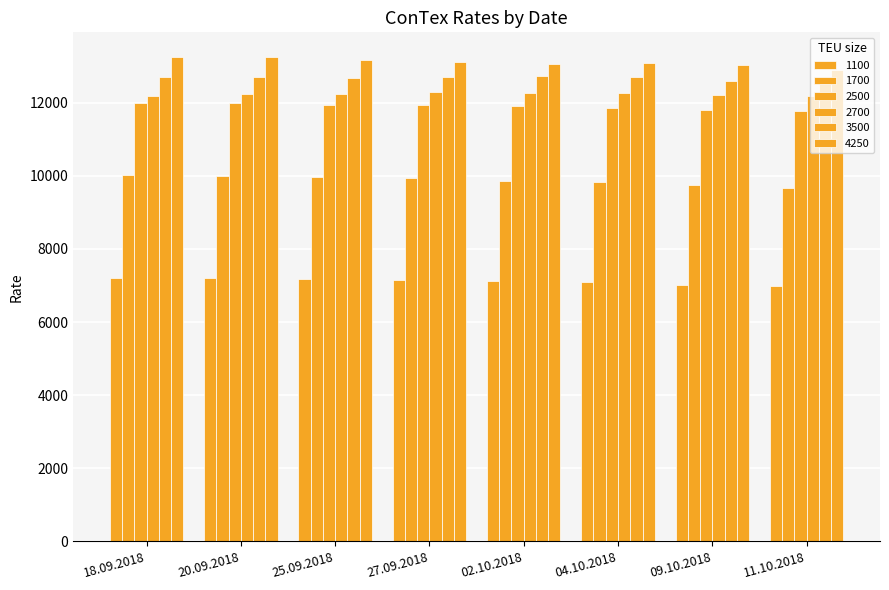

Are the bars grouped side by side (vs. stacked)?

Yes